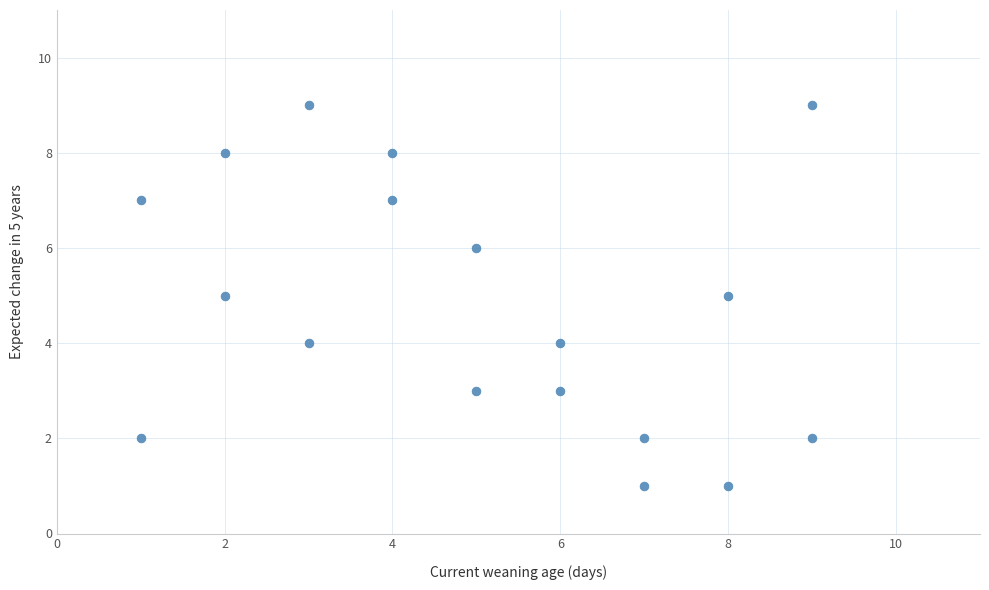

What is the range of Y values (max minus min)?

8